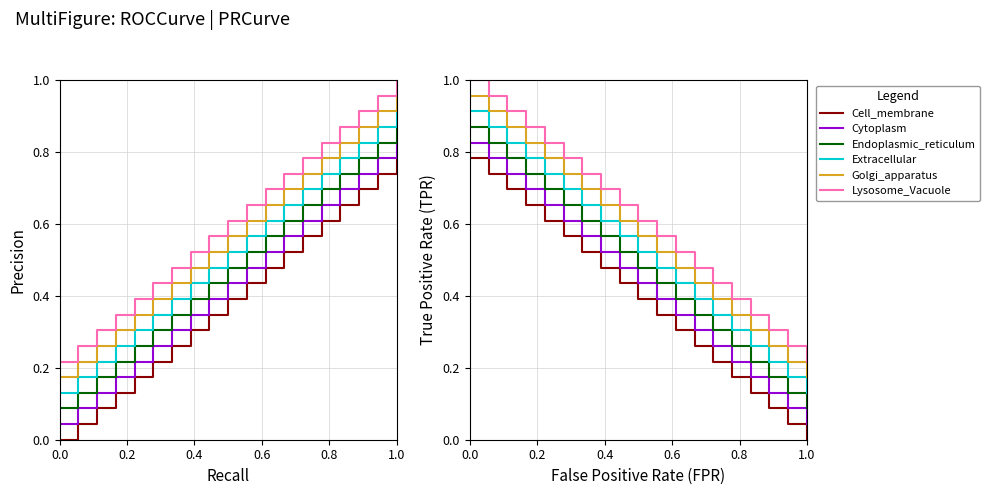

What is the greatest value displayed?

1.0